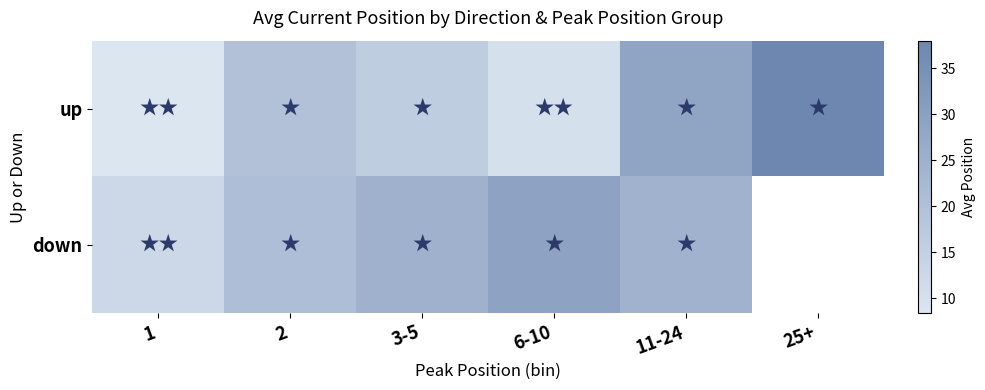

How many values in the up series are below 19?

3